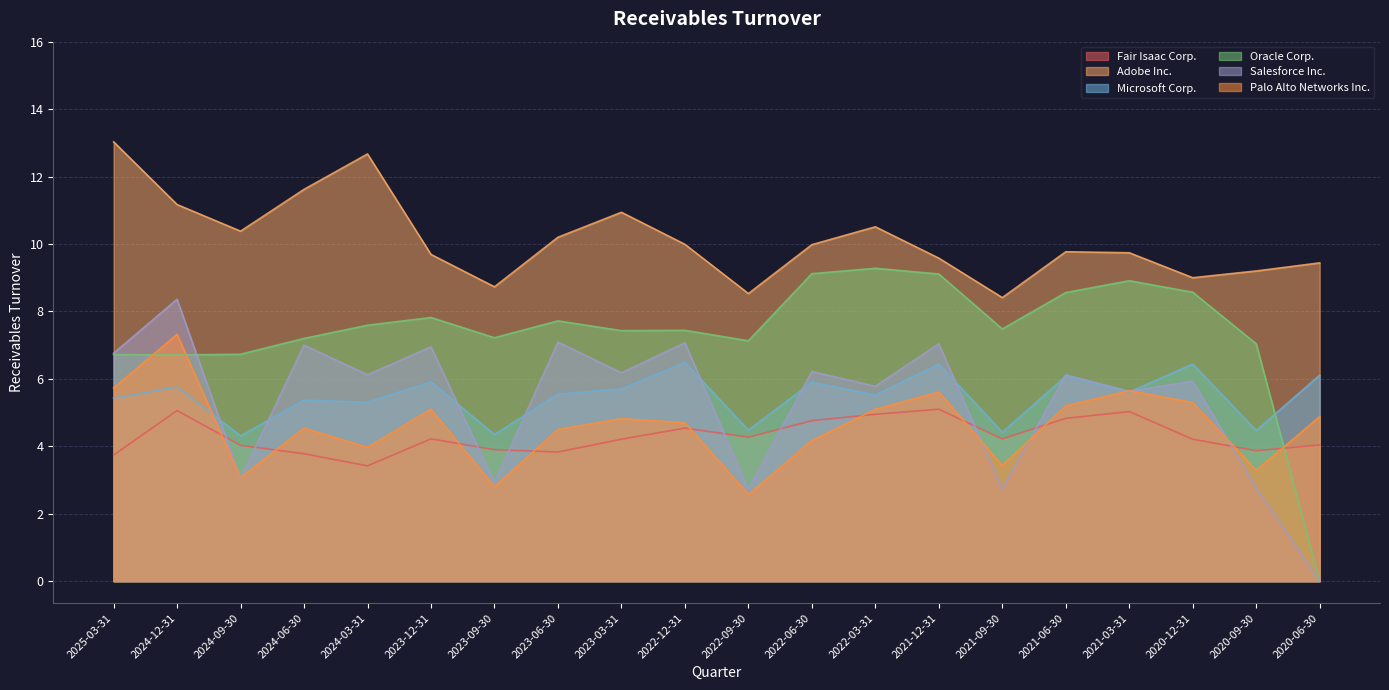

What is the label of the 11th point from the left?

2022-09-30